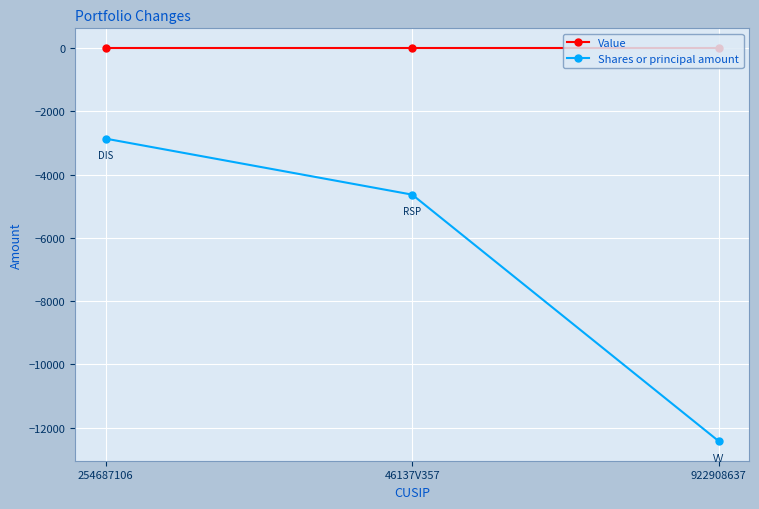

Which series has the largest total across all categories?

Value